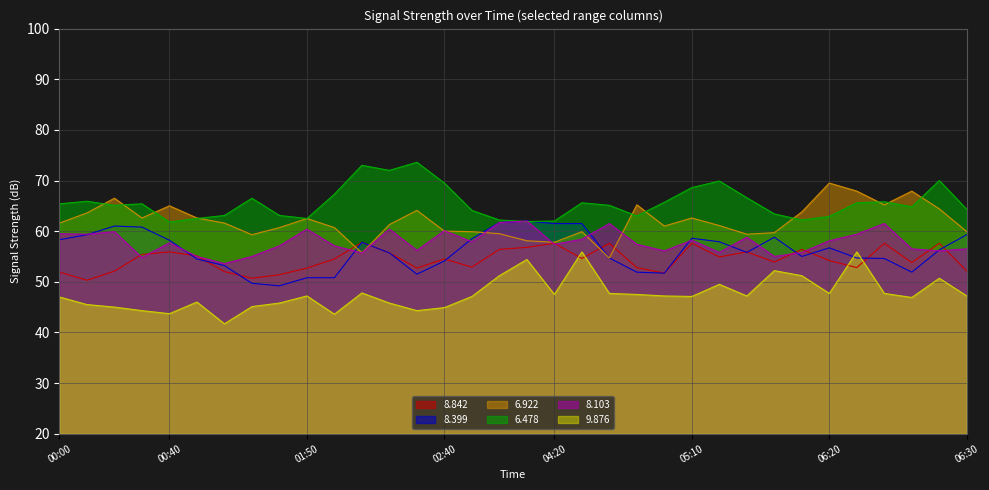

Reading left to right, transcribe all the data shown in this chart.

  8.842: 51.9	50.3	52.1	55.4	55.9	55.1	52.0	50.7	51.4	52.7	54.5	57.8	55.7	52.7	54.5	52.9	56.4	56.8	57.6	54.6	57.6	52.8	51.7	57.6	54.9	55.9	53.9	56.4	54.2	52.8	57.6	53.8	57.6	52.1
  8.399: 58.3	59.3	61.0	60.8	58.2	54.5	53.2	49.7	49.2	50.8	50.8	57.8	55.7	51.5	54.1	58.5	61.7	62.0	61.5	61.5	54.7	51.9	51.7	58.6	57.9	55.8	58.8	55.0	56.7	54.7	54.6	51.9	56.3	59.3
  6.922: 61.6	63.6	66.5	62.6	65.0	62.6	61.6	59.3	60.7	62.5	60.7	55.7	61.3	64.1	60.0	59.9	59.5	58.1	57.8	59.9	54.7	65.2	61.0	62.6	61.1	59.4	59.7	63.8	69.5	67.9	65.2	67.9	64.4	59.9
  6.478: 65.4	65.9	65.1	65.4	61.8	62.5	63.1	66.5	63.1	62.5	67.3	73.0	72.0	73.6	69.5	64.1	62.2	61.9	62.0	65.6	65.1	63.0	65.7	68.6	69.9	66.6	63.4	62.2	62.9	65.6	65.8	64.8	70.0	64.3
  8.103: 59.5	59.4	59.9	54.8	57.7	55.0	53.6	55.0	57.1	60.4	57.1	55.7	60.4	56.2	60.1	57.9	61.7	62.0	57.4	58.4	61.5	57.4	56.1	58.2	55.8	58.8	55.0	55.8	58.1	59.4	61.5	56.5	56.1	56.5
  9.876: 47.0	45.5	45.0	44.3	43.7	46.0	41.7	45.1	45.8	47.2	43.6	47.8	45.8	44.3	44.9	47.1	51.2	54.4	47.5	55.9	47.7	47.5	47.2	47.1	49.5	47.2	52.2	51.2	47.7	55.9	47.7	46.9	50.7	47.2